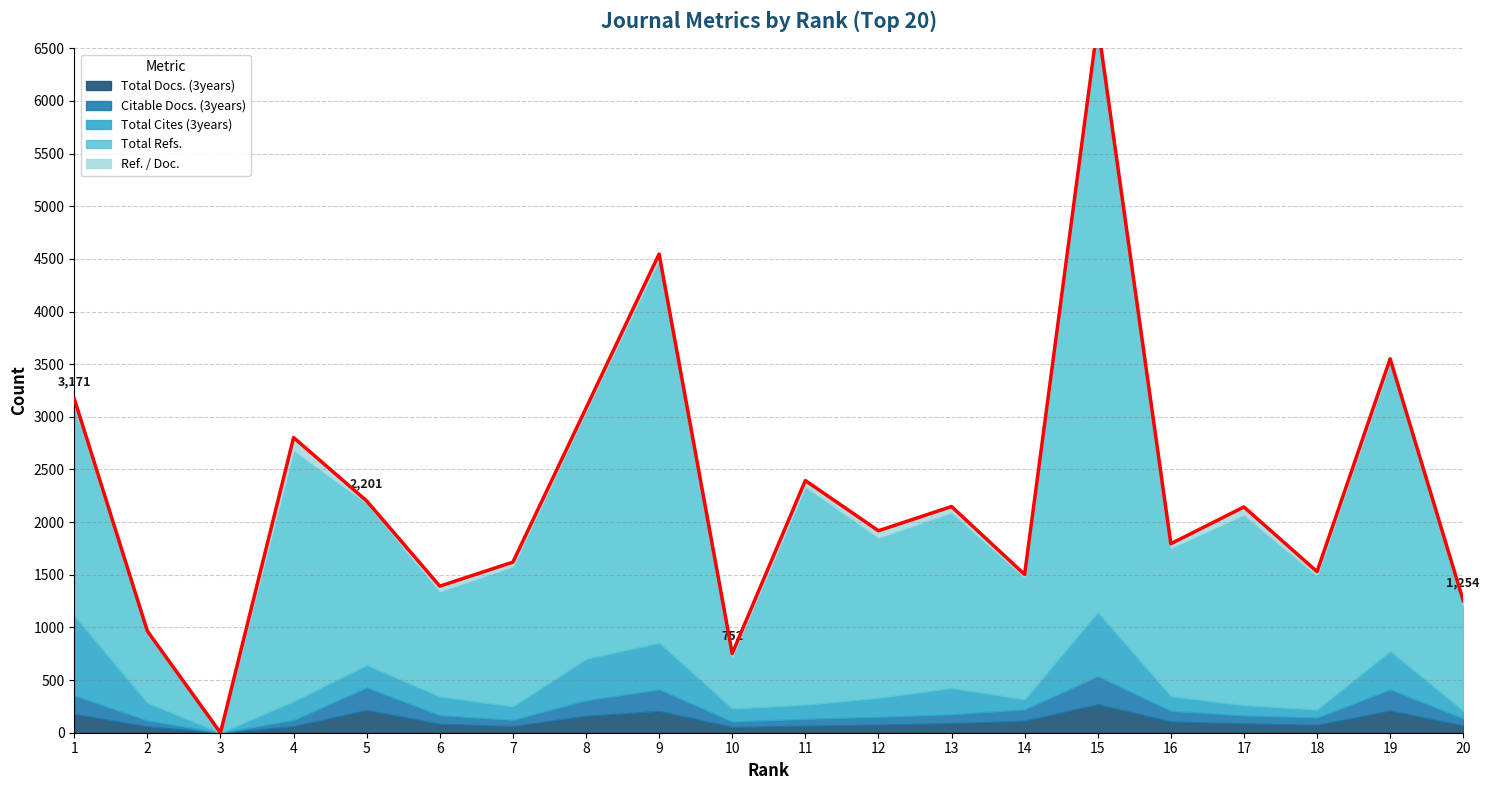

What is the difference between the Total Docs. (3years) values at 16 and 11?

40